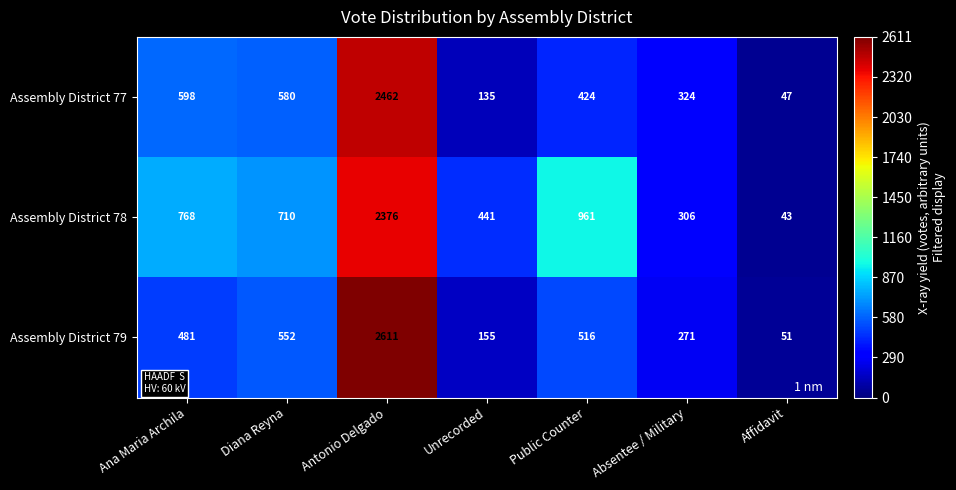

What is the spread (max minus min) of values at Ana Maria Archila?

287